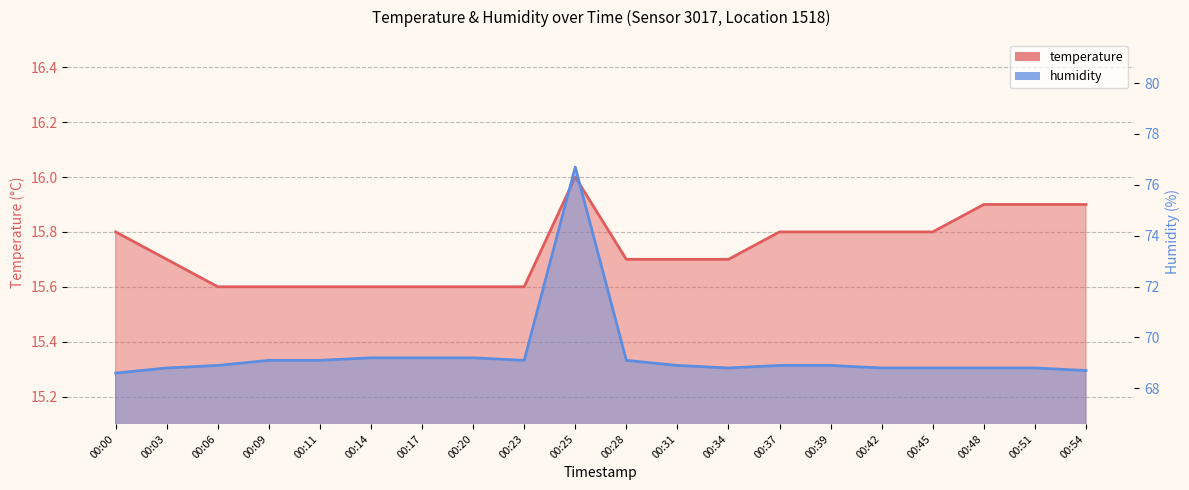

Is it true that temperature equals 22.8 at 00:09?

False